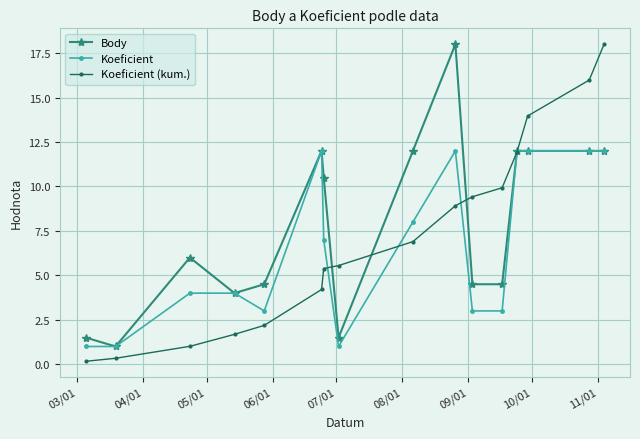

How many categories are shown in the chart?

16